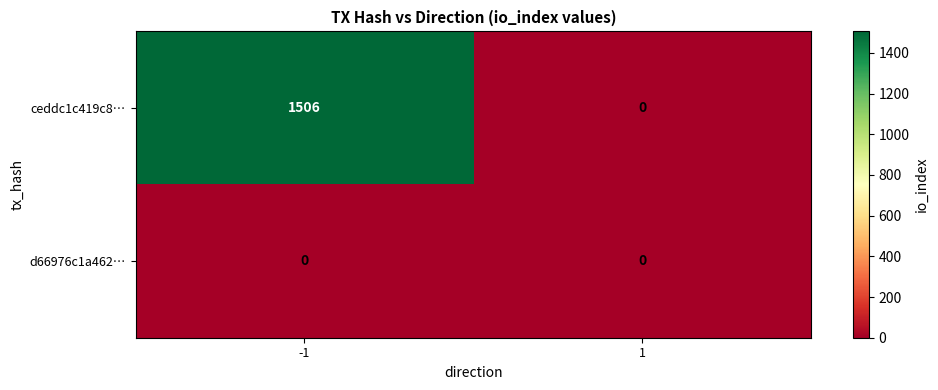

List the series in order of their peak value, lowest first.

d66976c1a462…, ceddc1c419c8…